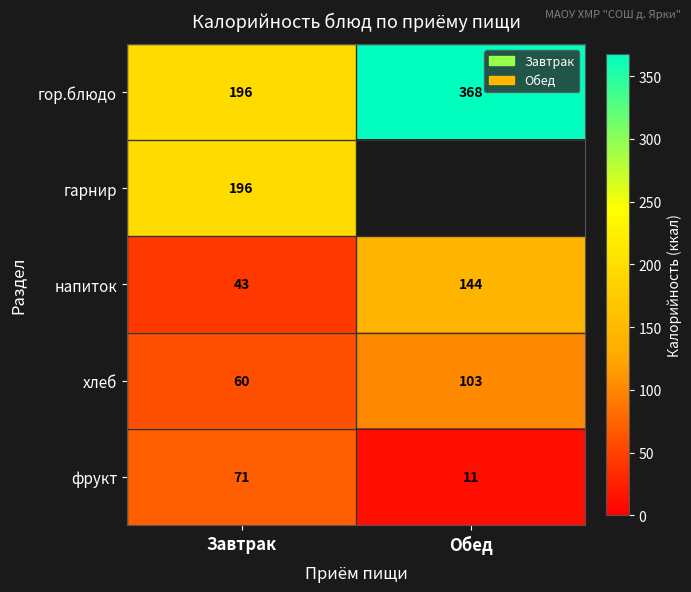

What is the sum of the напиток values at Завтрак and Обед?

187